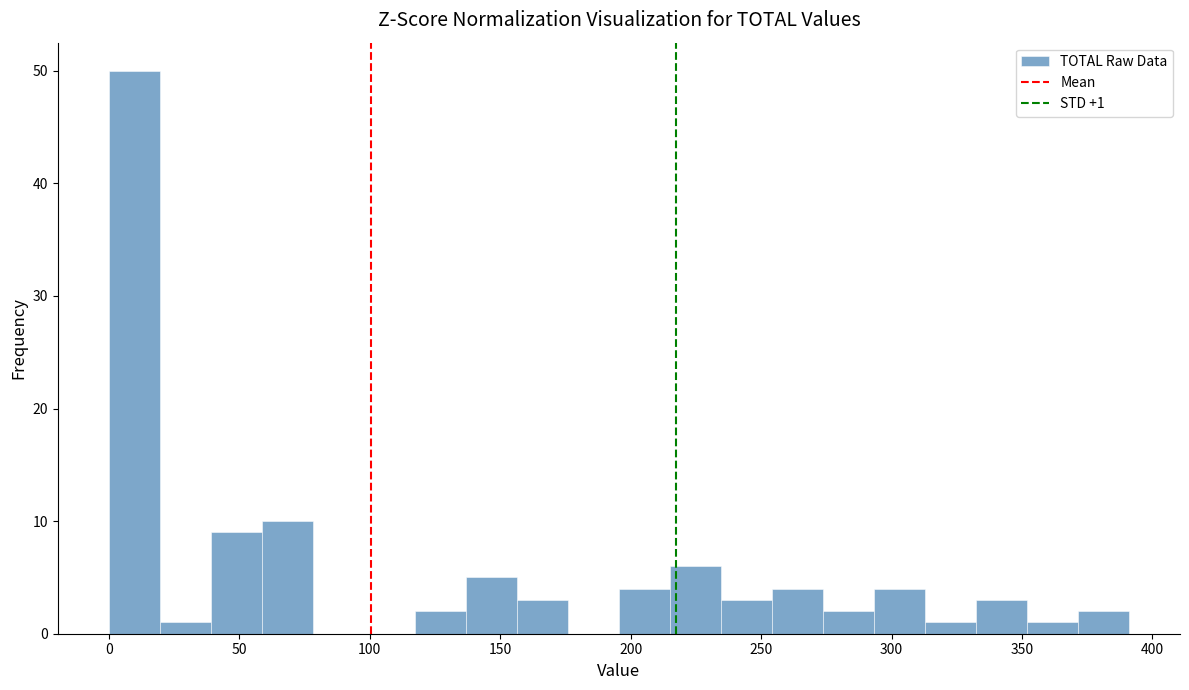

Around what value on the x-axis is the tallest bar? Give the approximate position of its centre, as read against the axis.

10